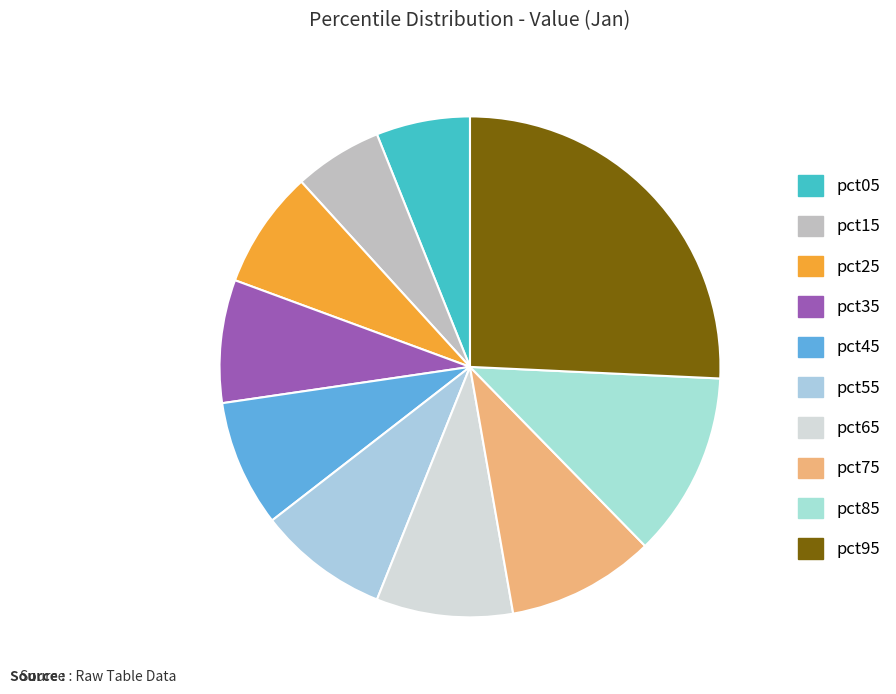

To the nearest percent, what is the combined percentage of pct35 and pct45?

16%